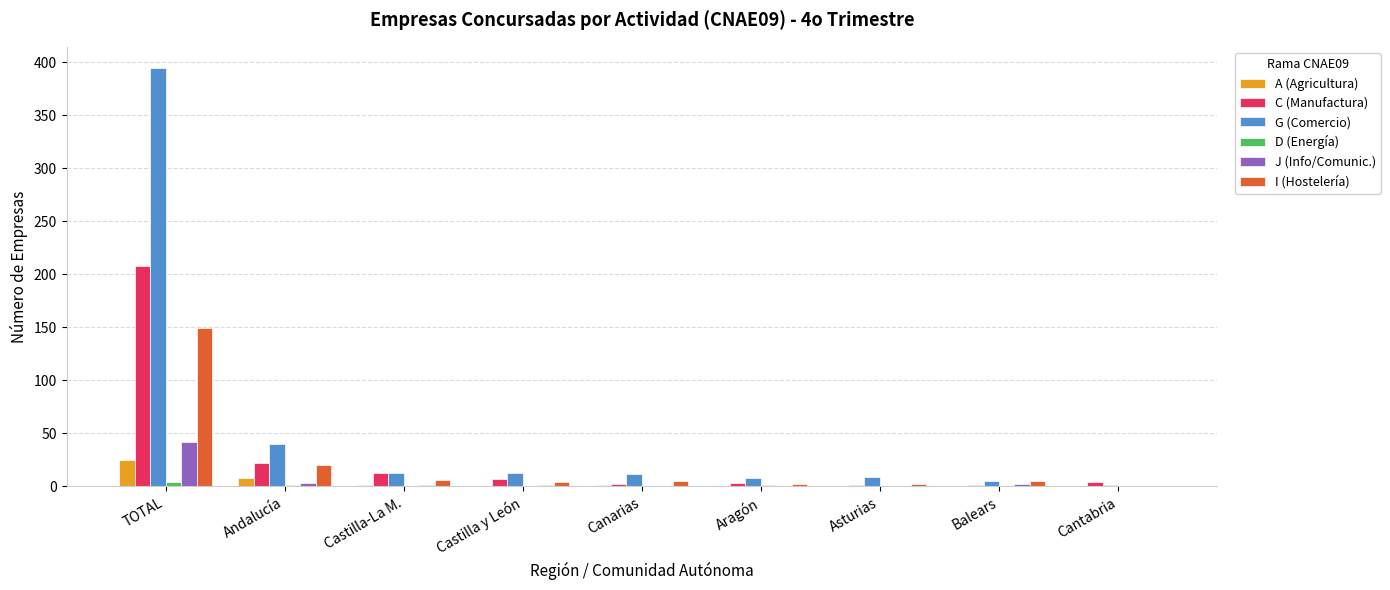

Which series has the largest total across all categories?

G (Comercio)